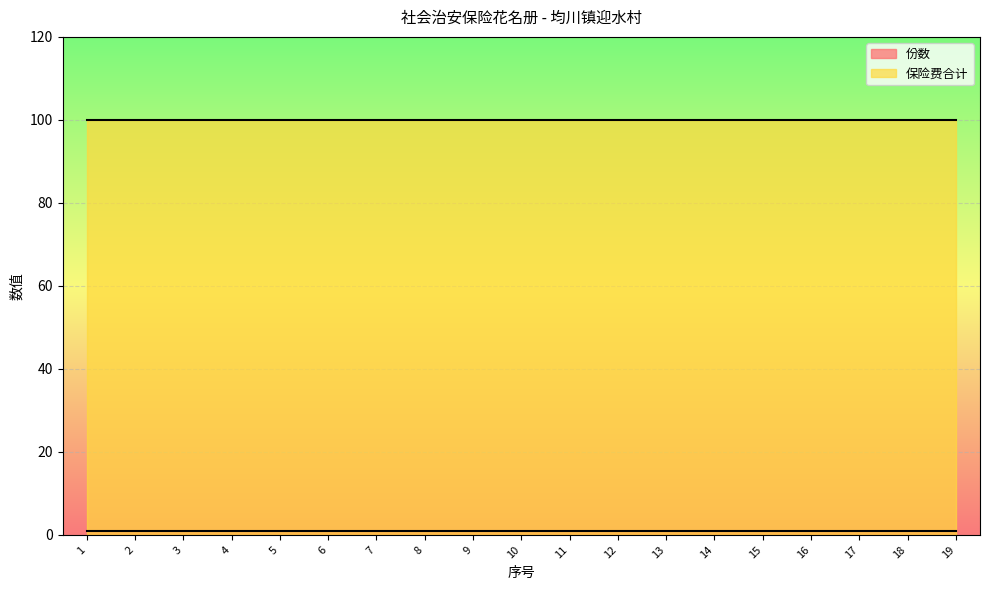

Which series has the largest total across all categories?

保险费合计